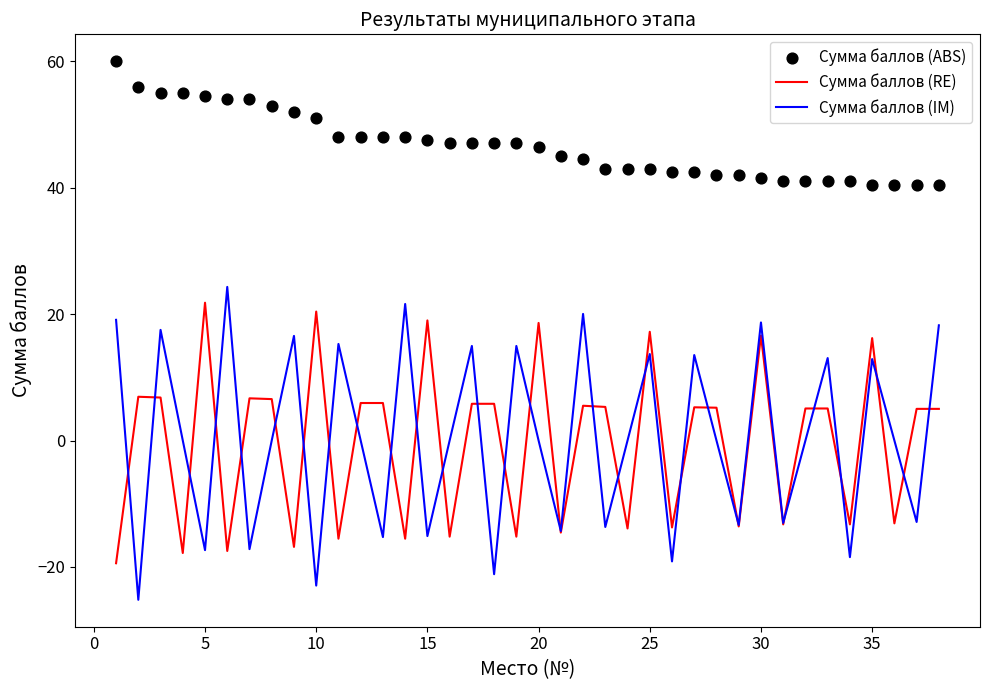

What is the maximum value for Сумма баллов (IM)?

24.3